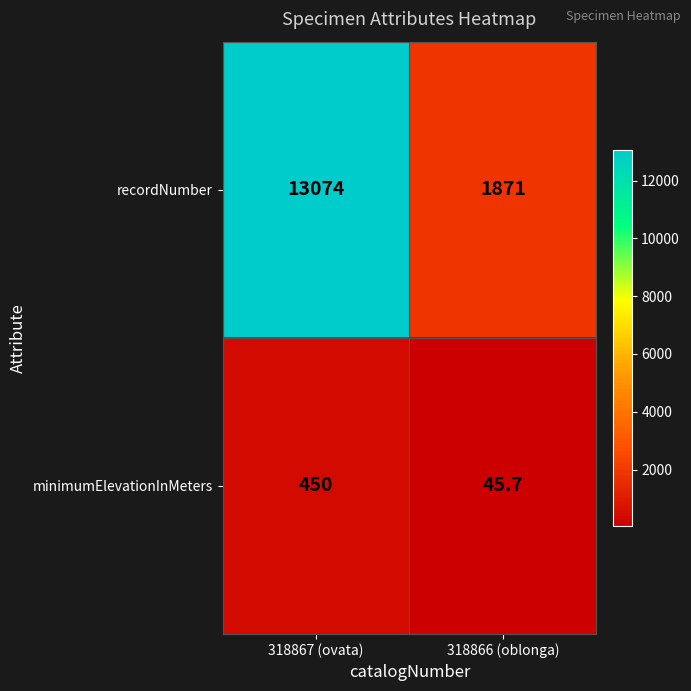

Reading left to right, extract all data points from this chart.

recordNumber: 318867 (ovata)=13074.0	318866 (oblonga)=1871.0
minimumElevationInMeters: 318867 (ovata)=450.0	318866 (oblonga)=45.7